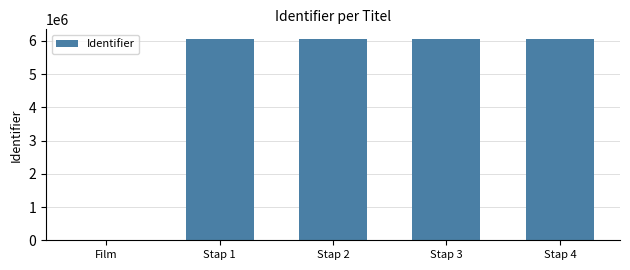

What is the sum of all values?

24184025